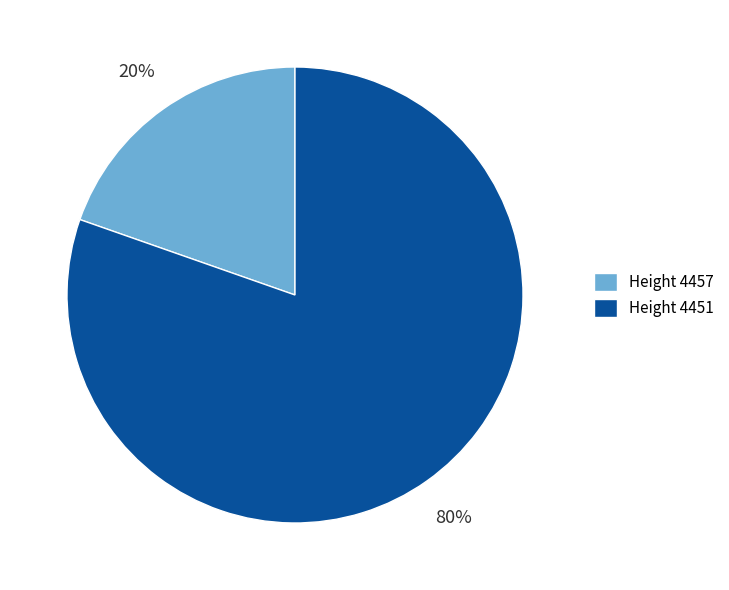

What percentage is the Height 4457 slice, to the nearest percent?

20%